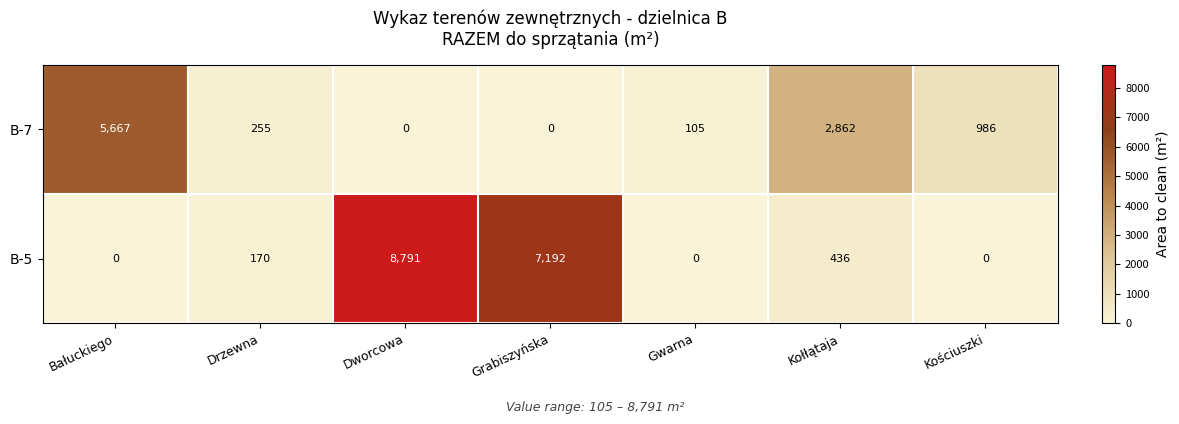

Reading left to right, list all the values displayed in this chart.

B-7: 5667	255	0	0	105	2862	986
B-5: 0	170	8791	7192	0	436	0